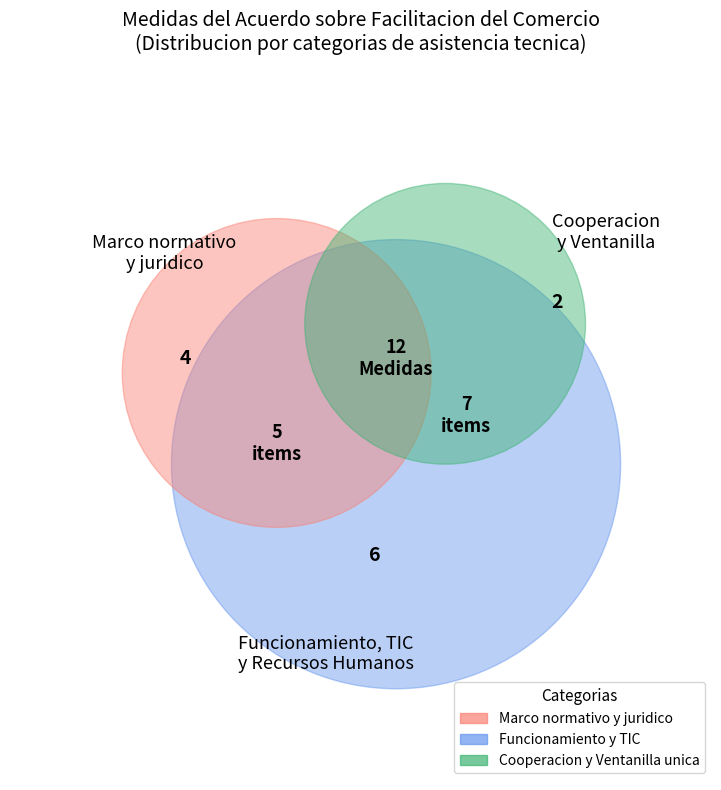

Which has a higher value, 7.7 or 8?

8